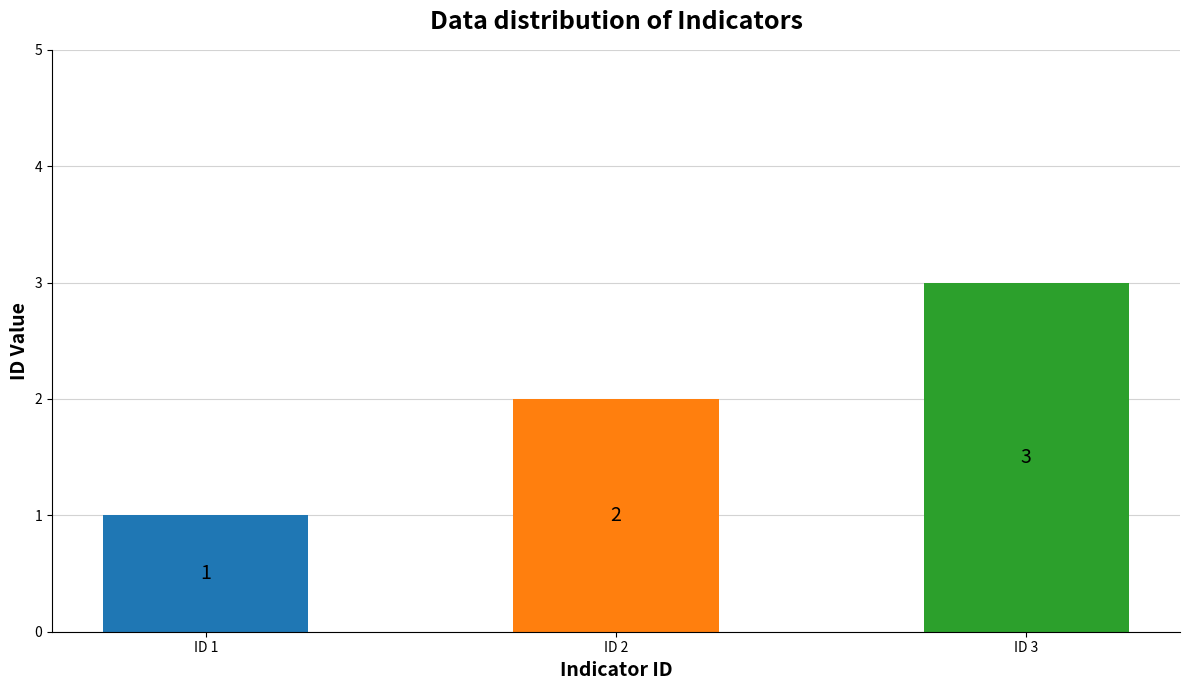

What is the change in value from ID 1 to ID 2?

+1